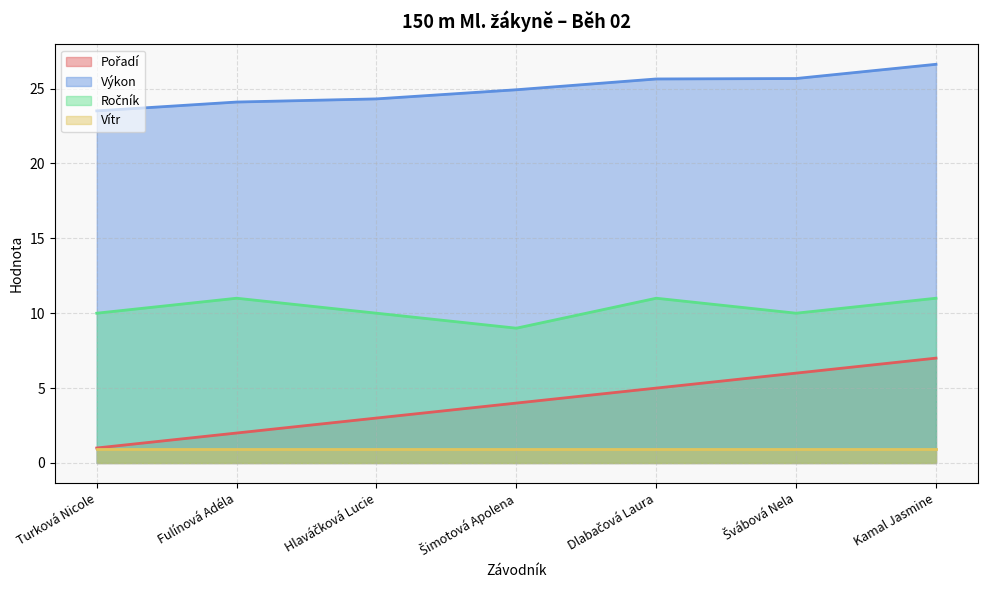

How many series are shown in this chart?

4